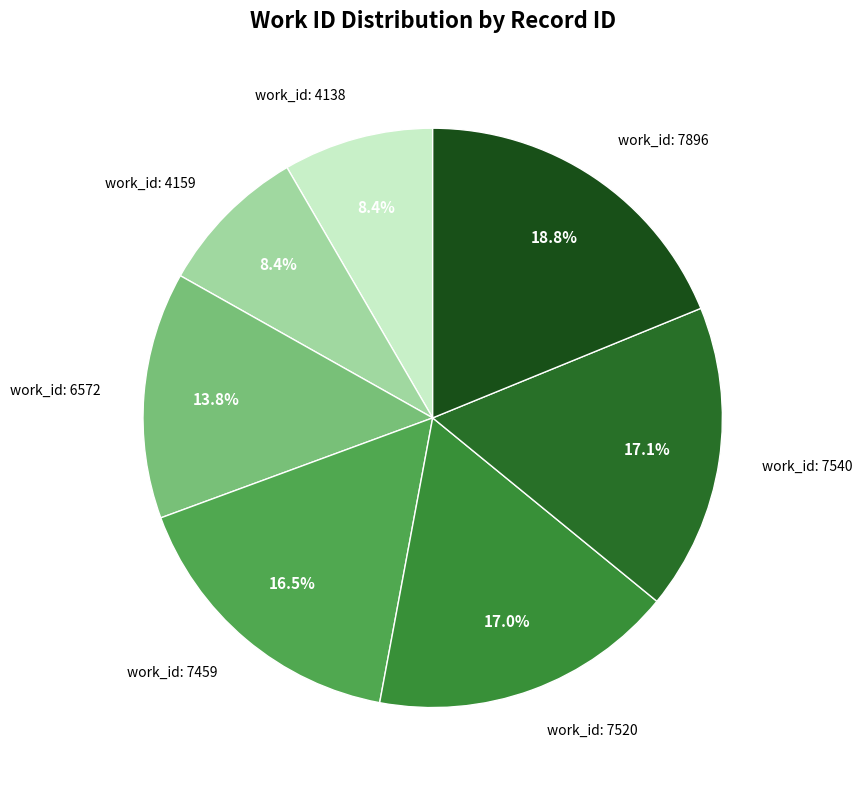

Does any single category account for the majority?

No